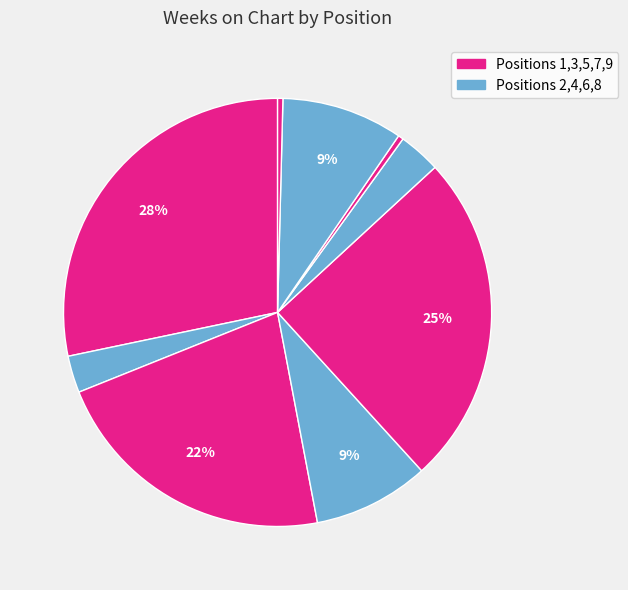

Rank the categories by value from lowest to highest.

7, 9, 2, 6, 4, 8, 3, 5, 1